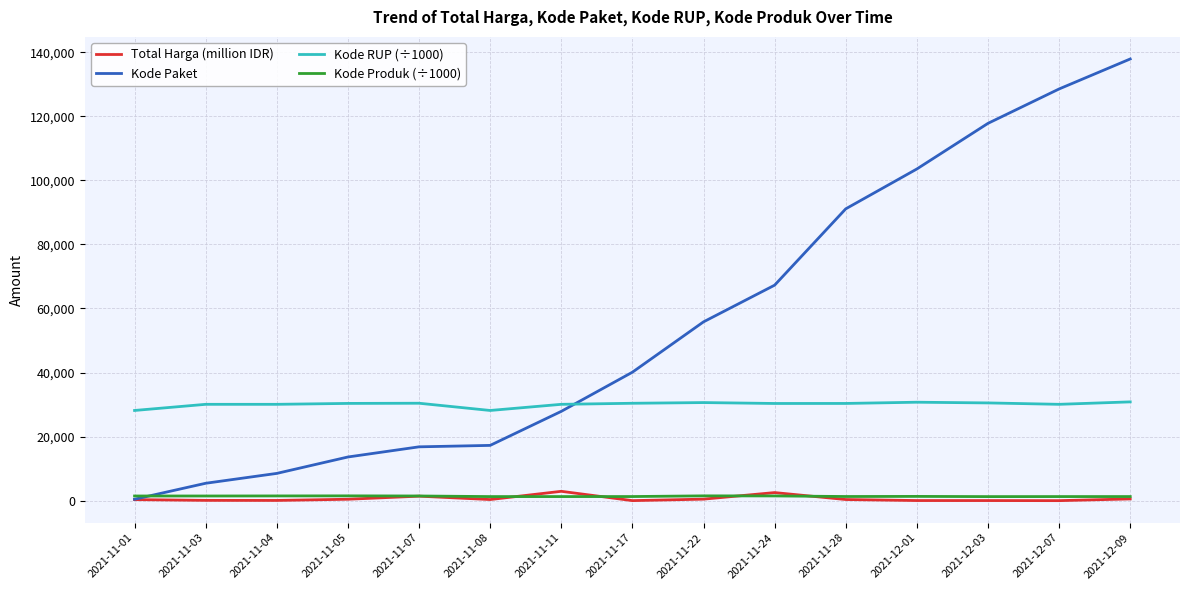

Is it true that Total Harga (million IDR) equals 90.7 at 2021-11-04?

True